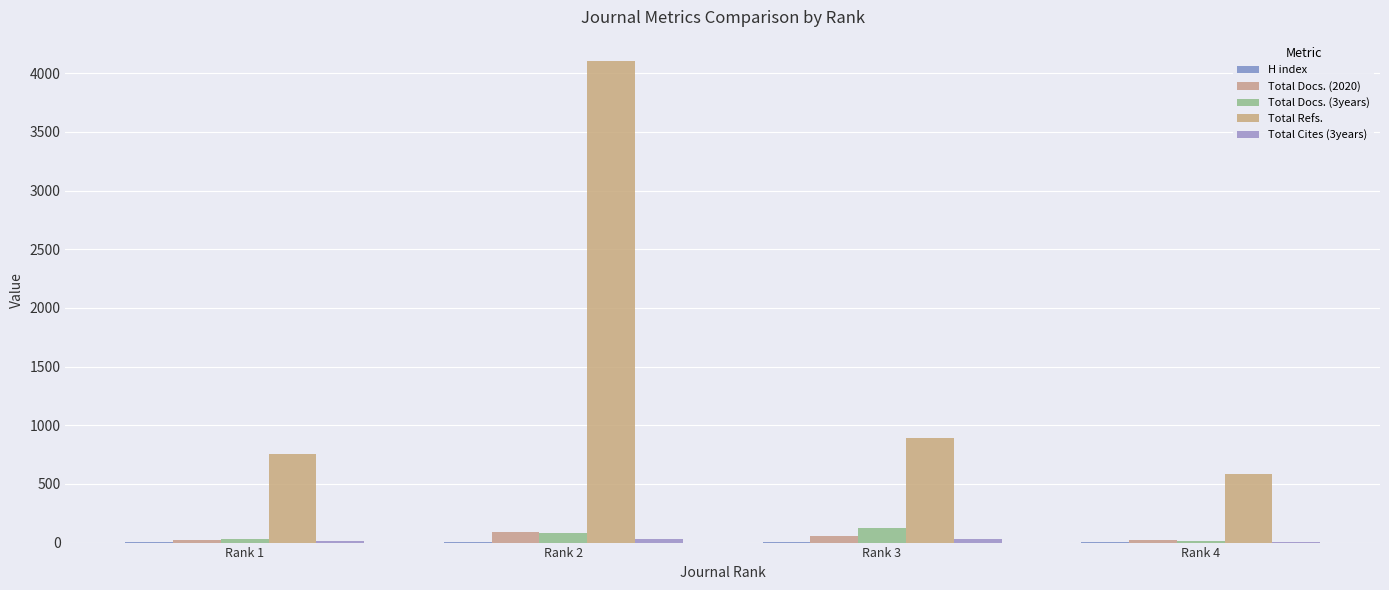

What is the difference between the second highest and second lowest values in the H index series?

1